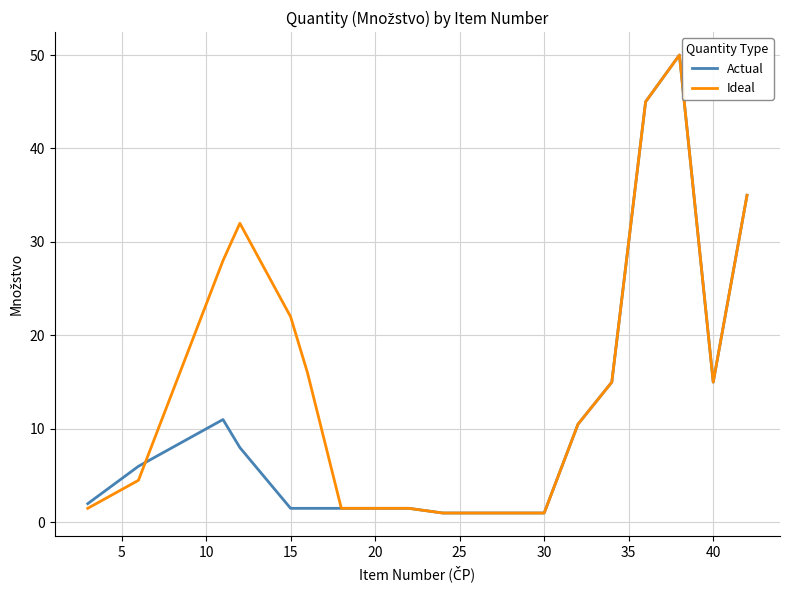

Does the chart have visible grid lines?

Yes